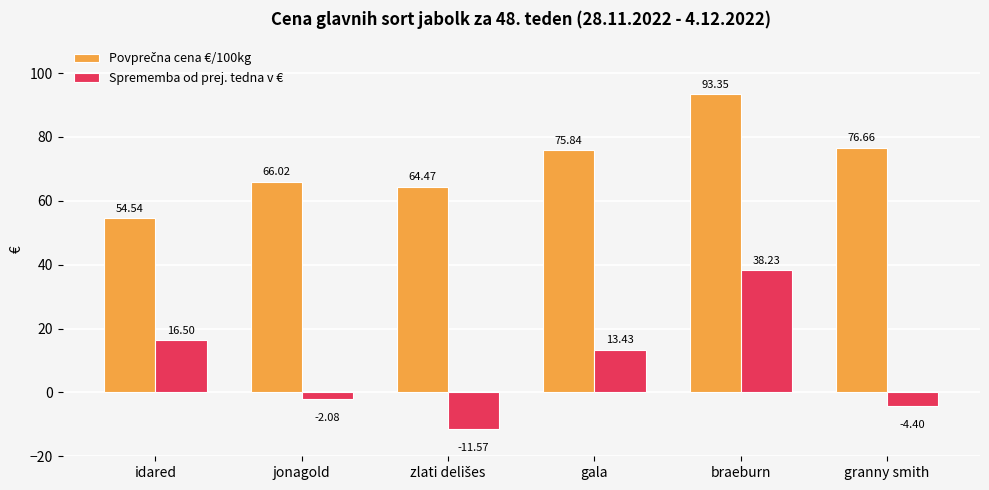

What is the difference between the highest and lowest values at braeburn?

55.1